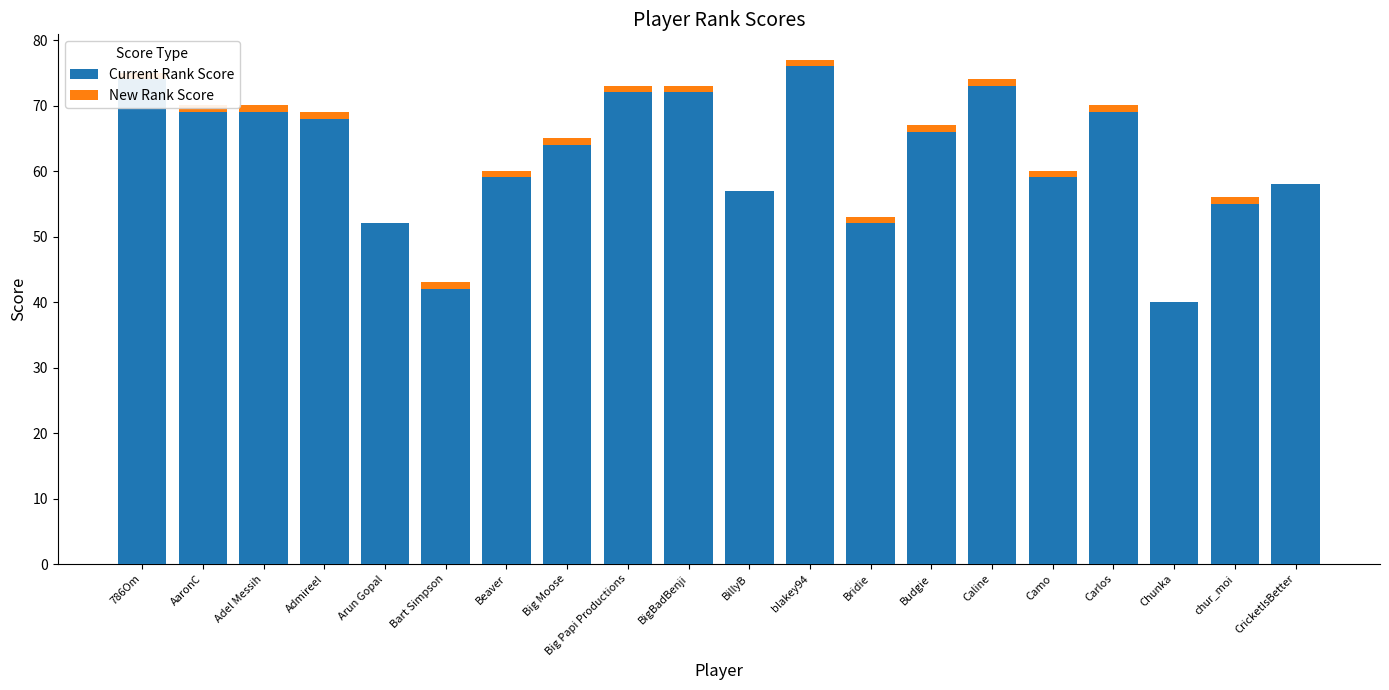

What is the label of the 1st bar from the left?

786Om